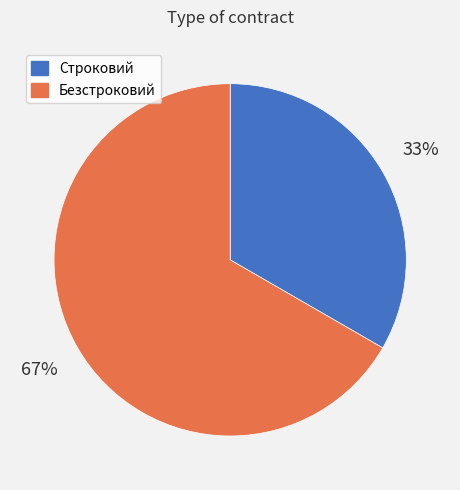

True or false: Строковий accounts for 33% of the total.

True